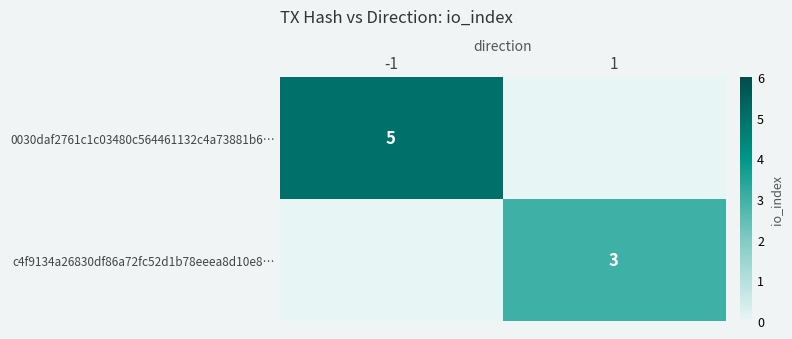

Which label corresponds to the largest value in the chart?

-1